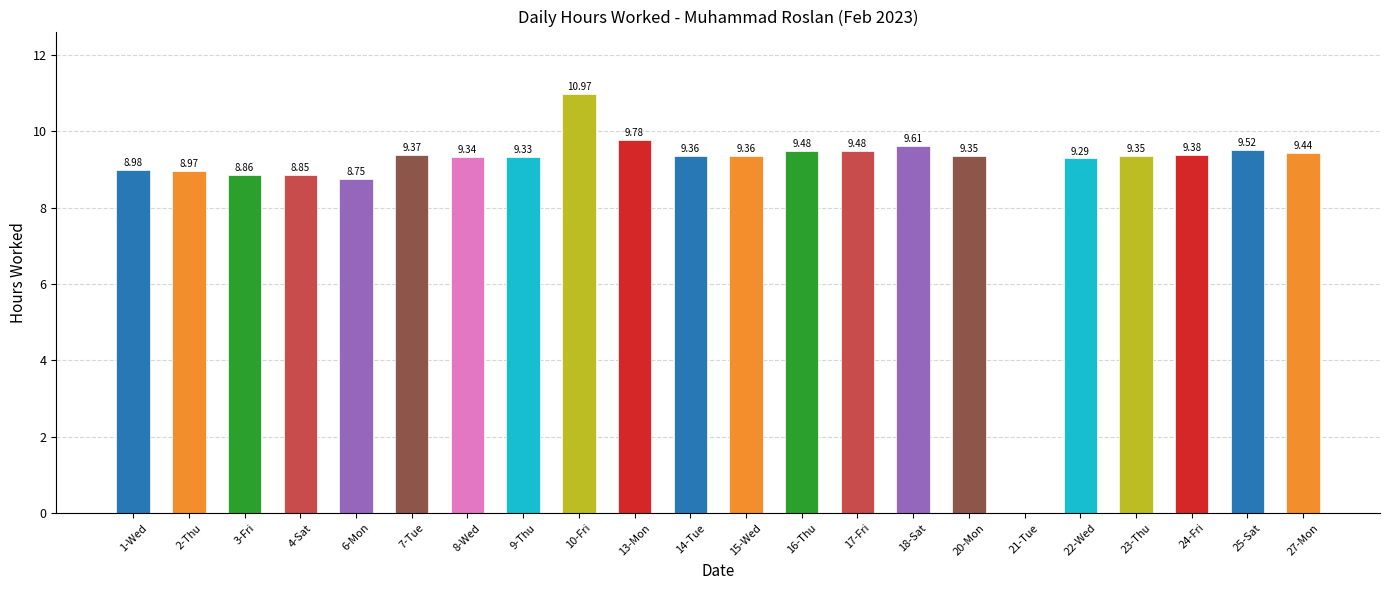

Between 14-Tue and 27-Mon, which is larger?

27-Mon